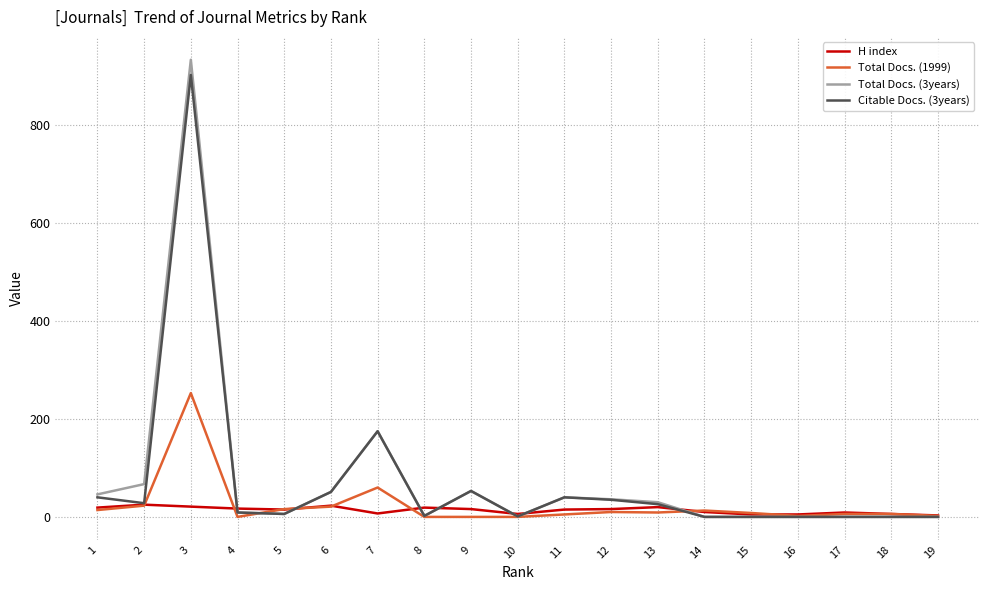

At which category is the sum across all series the highest?

3